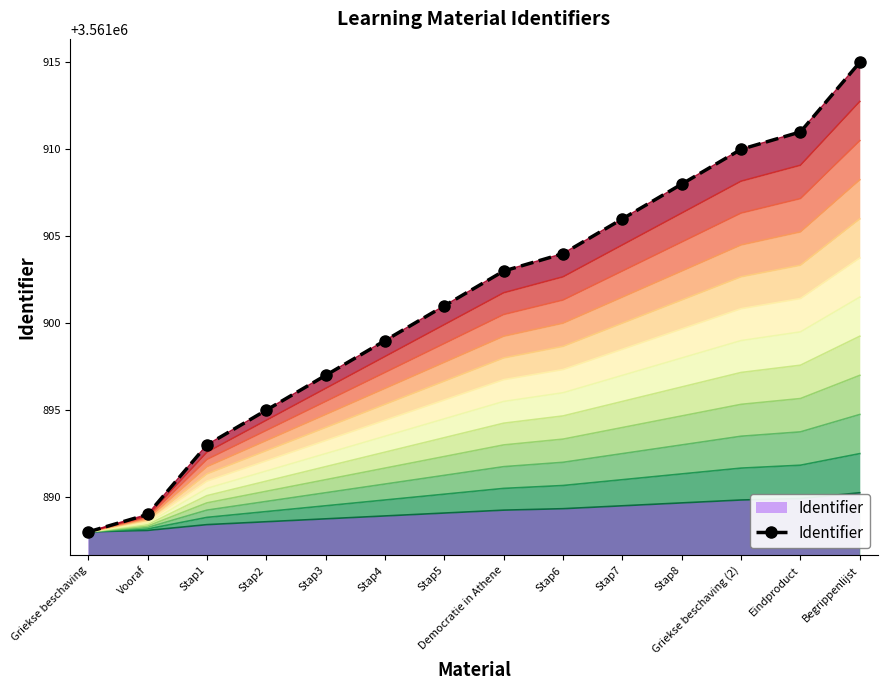

Reading left to right, what are all the values shown in this chart?

3561888	3561889	3561893	3561895	3561897	3561899	3561901	3561903	3561904	3561906	3561908	3561910	3561911	3561915